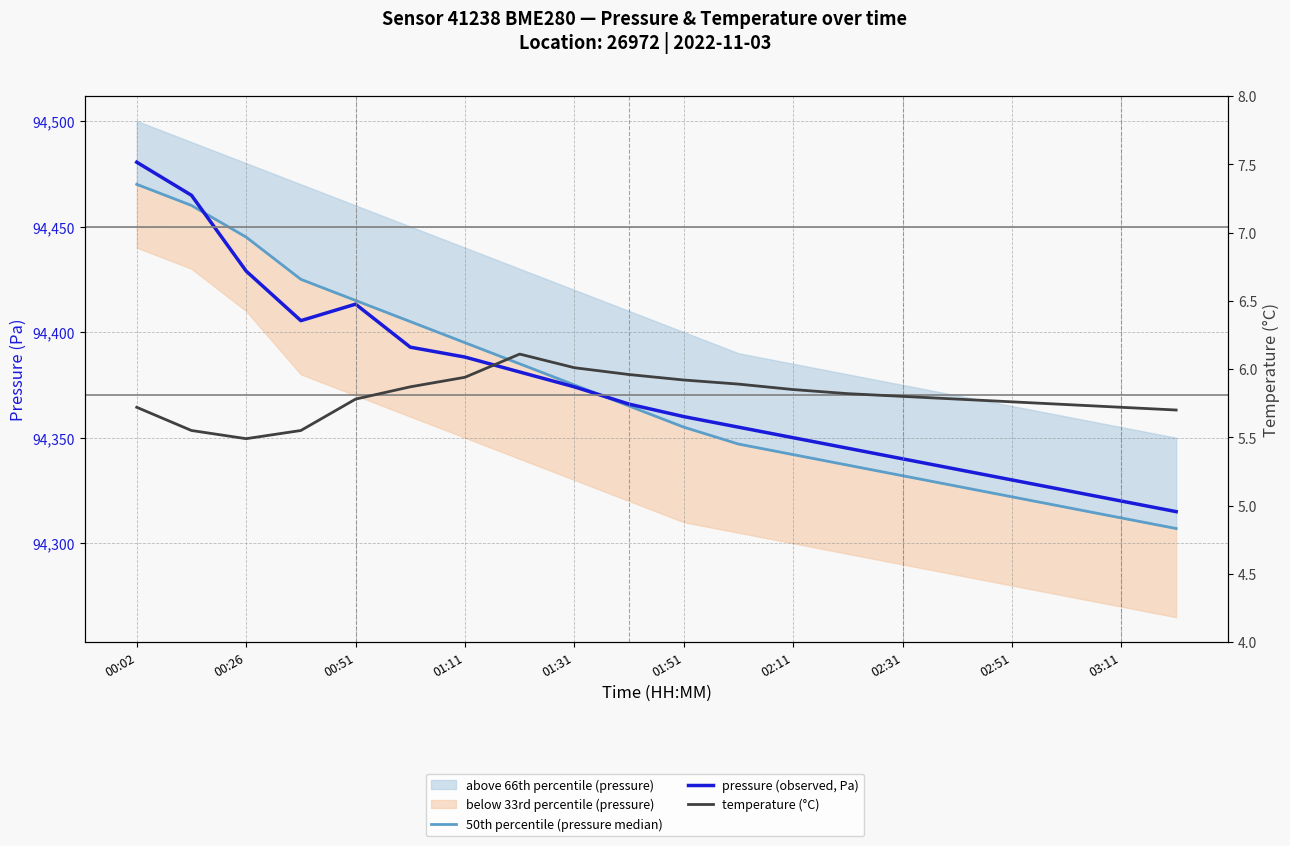

What is the minimum value for pressure (observed, Pa)?

94315.0